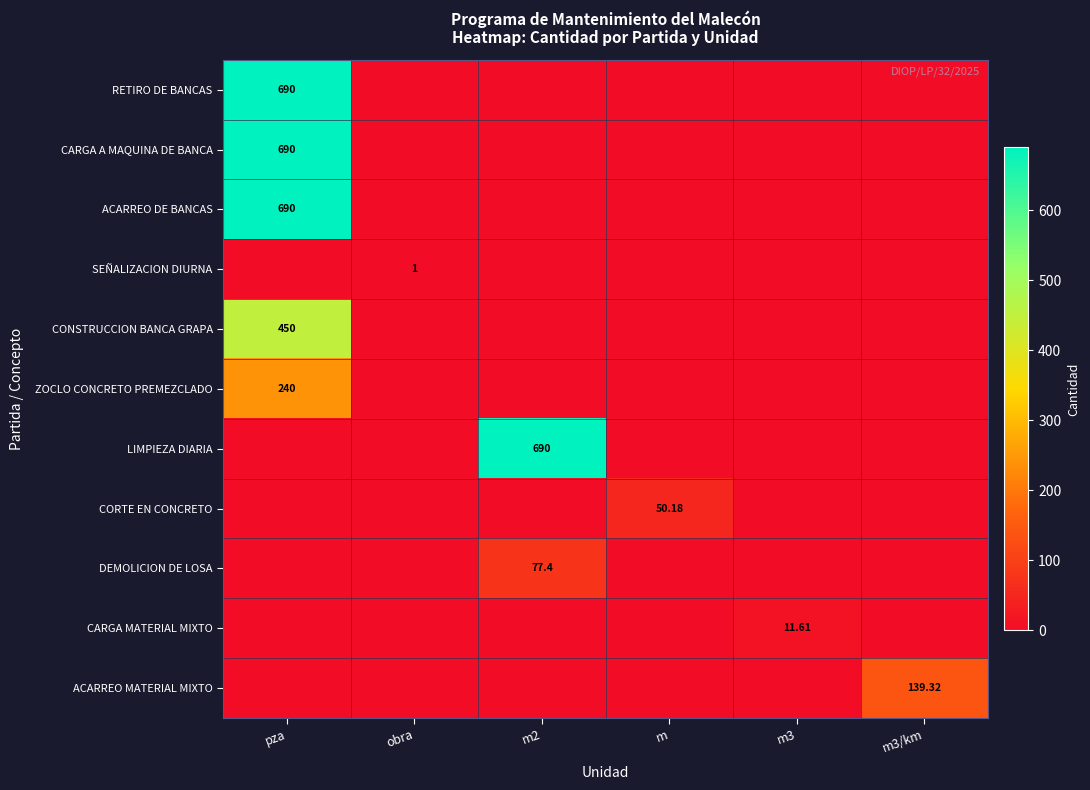

What is the average value of the CONSTRUCCION BANCA GRAPA series?

75.0